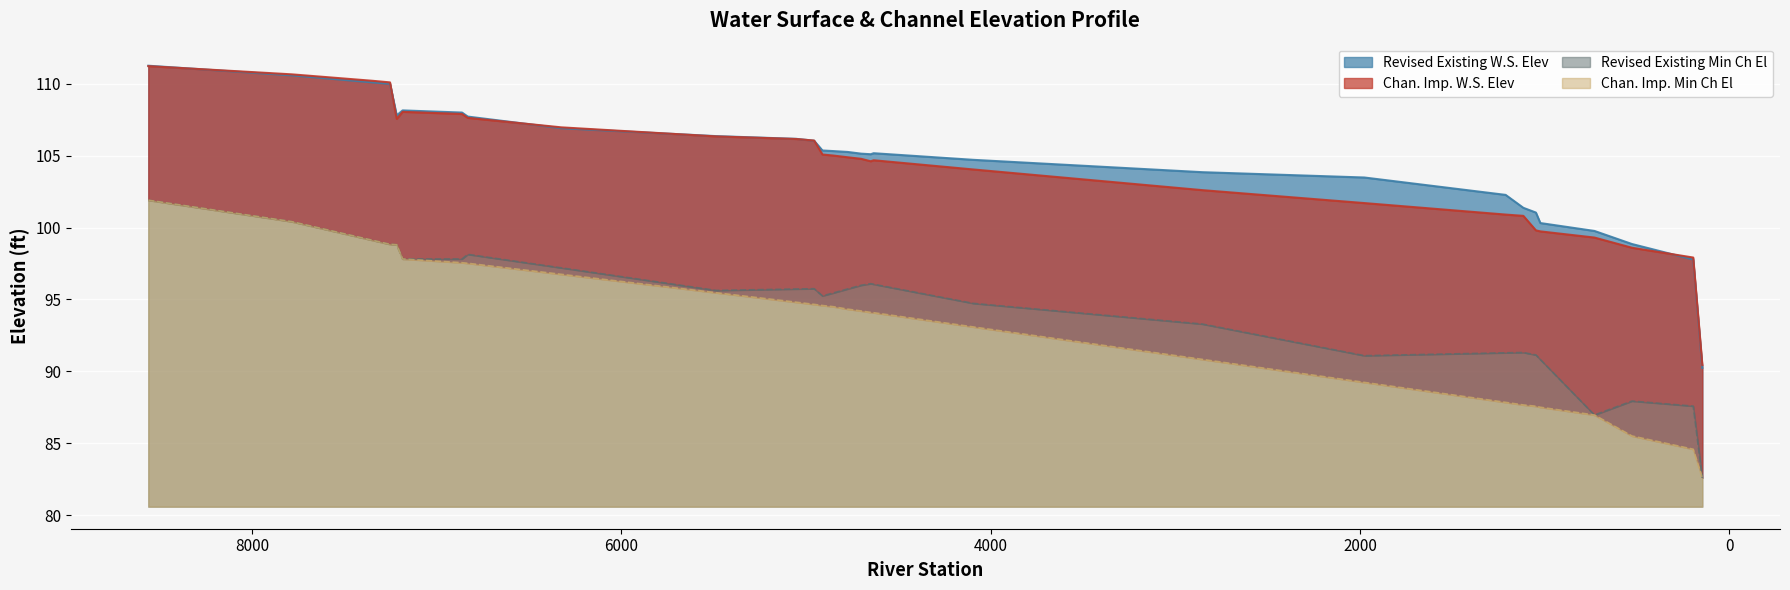

What is the approximate value of Chan. Imp. W.S. Elev at 1977?

101.7